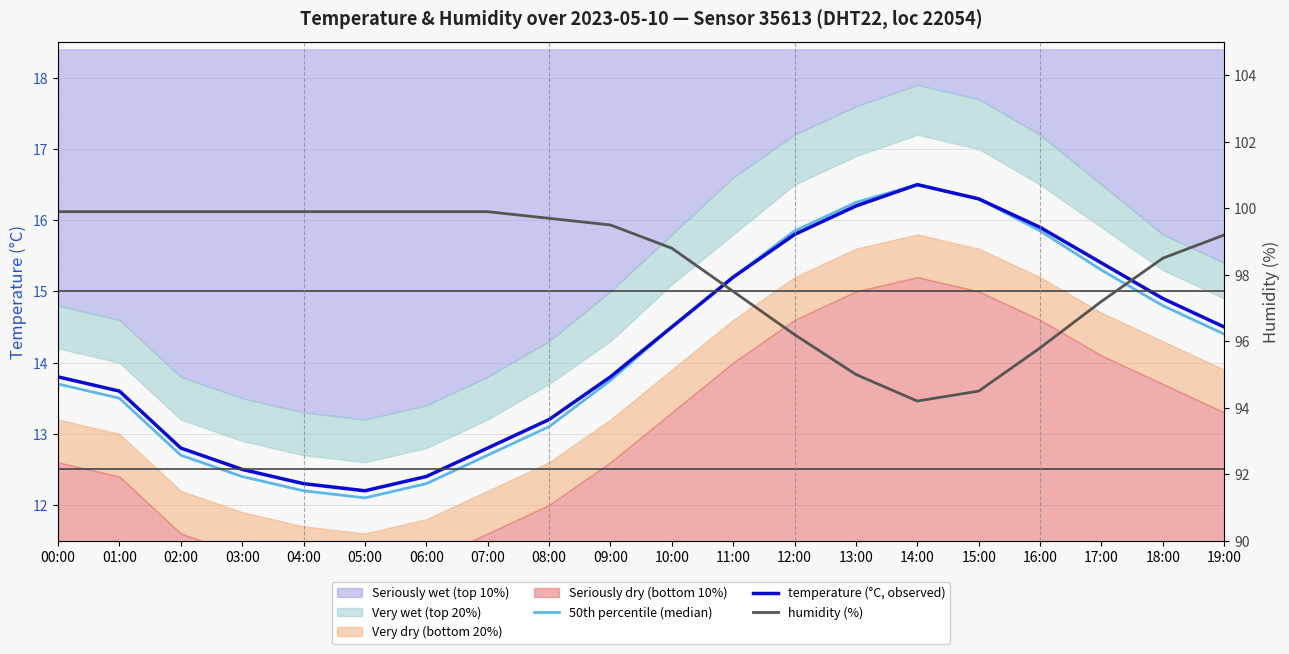

At which category is the sum across all series the highest?

18:00